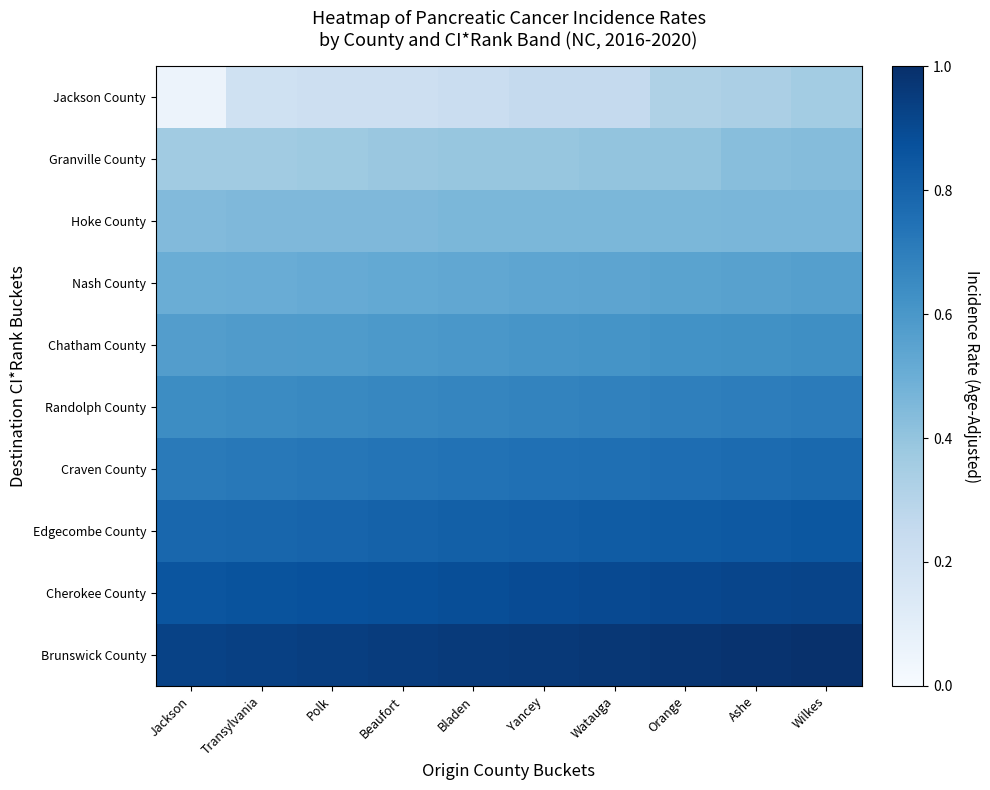

Which series changed the most between Bladen and Ashe?

Jackson County